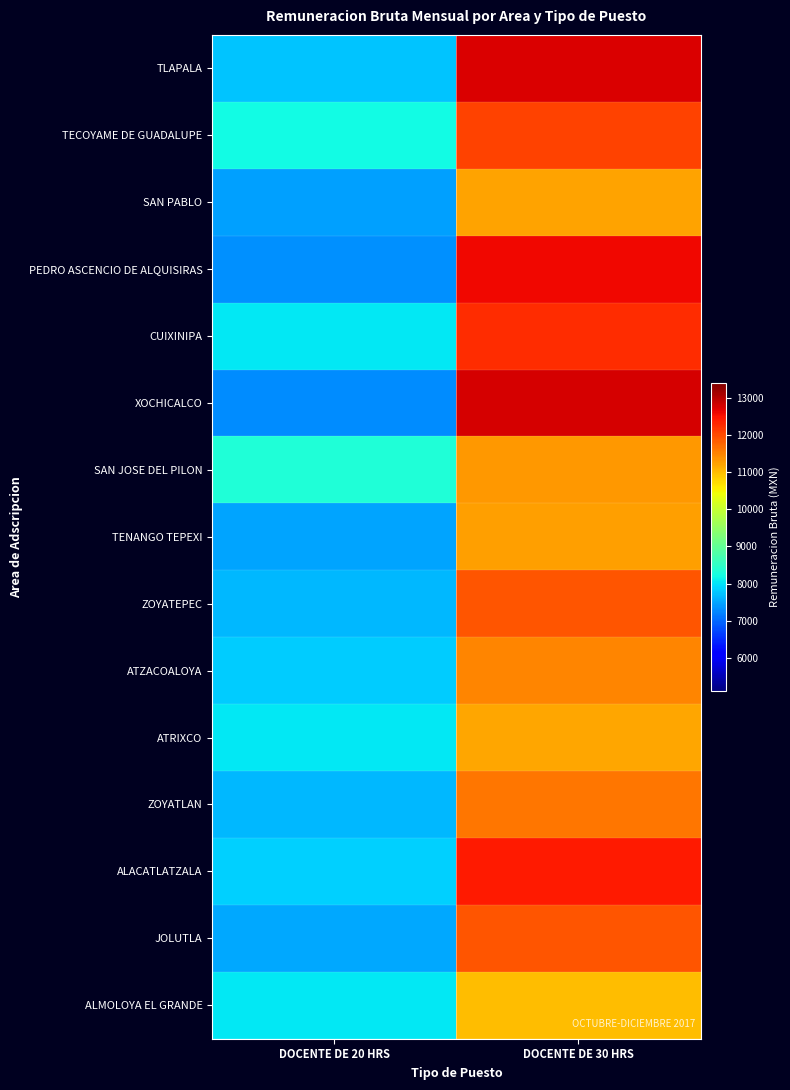

What is the total value across all series at DOCENTE DE 30 HRS?

177612.0